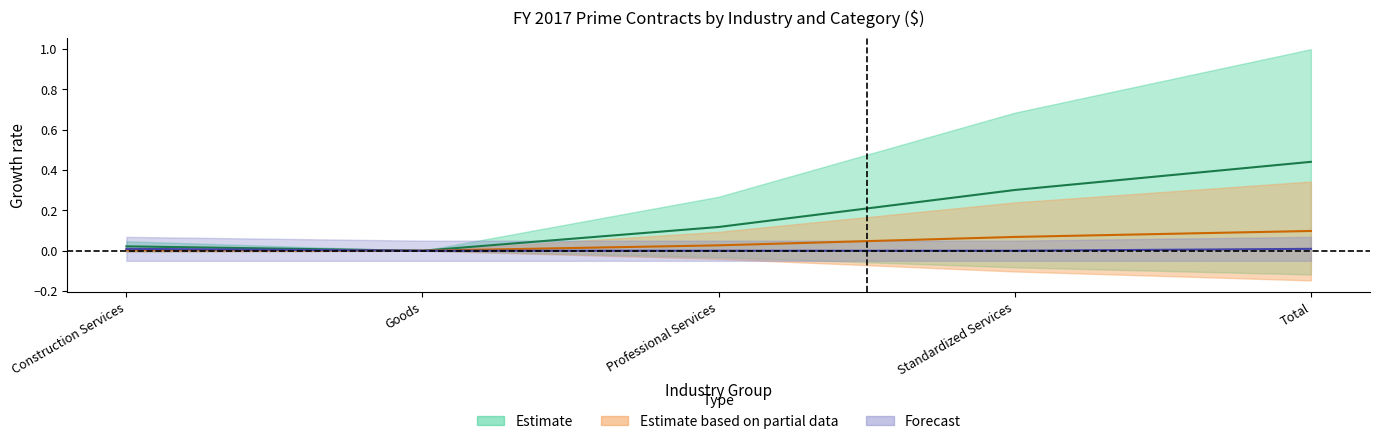

Reading left to right, list all the values displayed in this chart.

MBE Asian ($): Construction Services=0.0	Goods=0.0	Professional Services=0.0	Standardized Services=0.0	Total=0.0
Non-Certified ($): Construction Services=0.0	Goods=0.0	Professional Services=0.0	Standardized Services=0.1	Total=0.1
Total ($): Construction Services=0.0	Goods=0.0	Professional Services=0.1	Standardized Services=0.3	Total=0.4